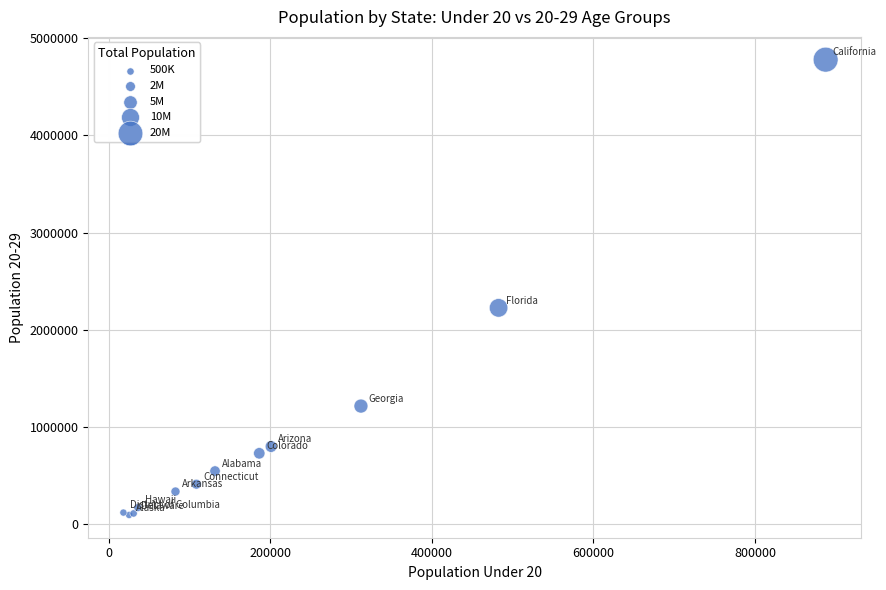

What Y value in the scatter plot is closest to 2437381?

2225806